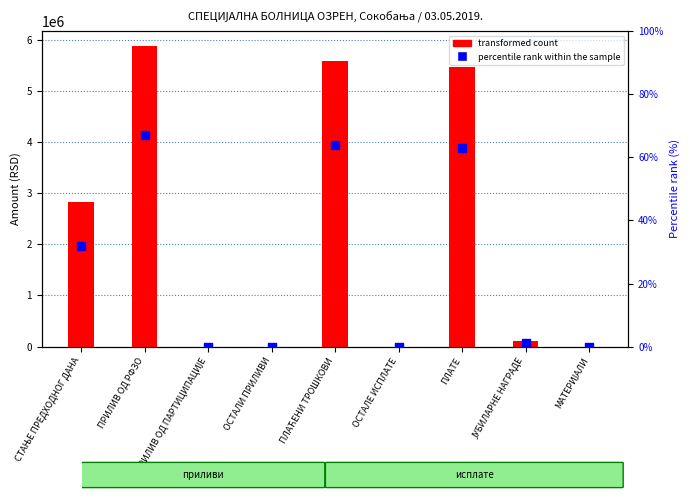

What are all the series names shown in the legend?

transformed count, percentile rank within the sample